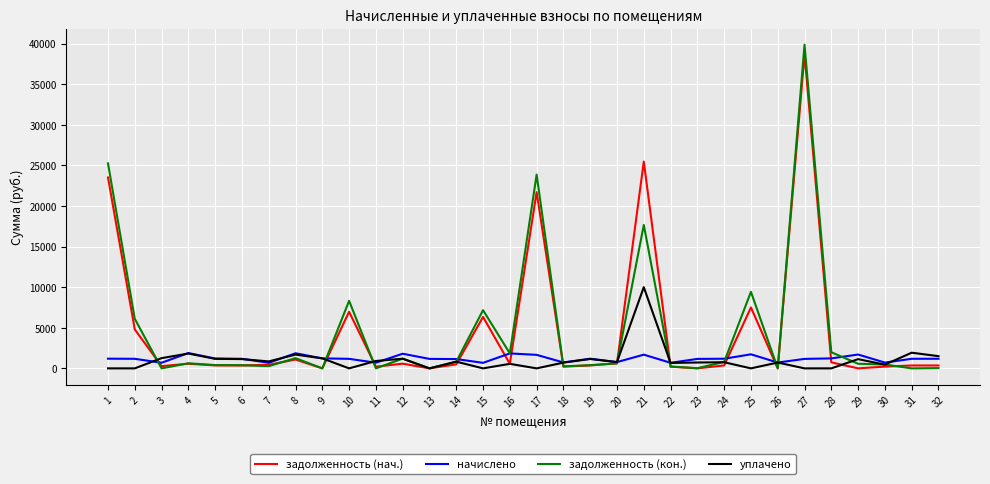

What is the total value across all series at 22?

1789.6